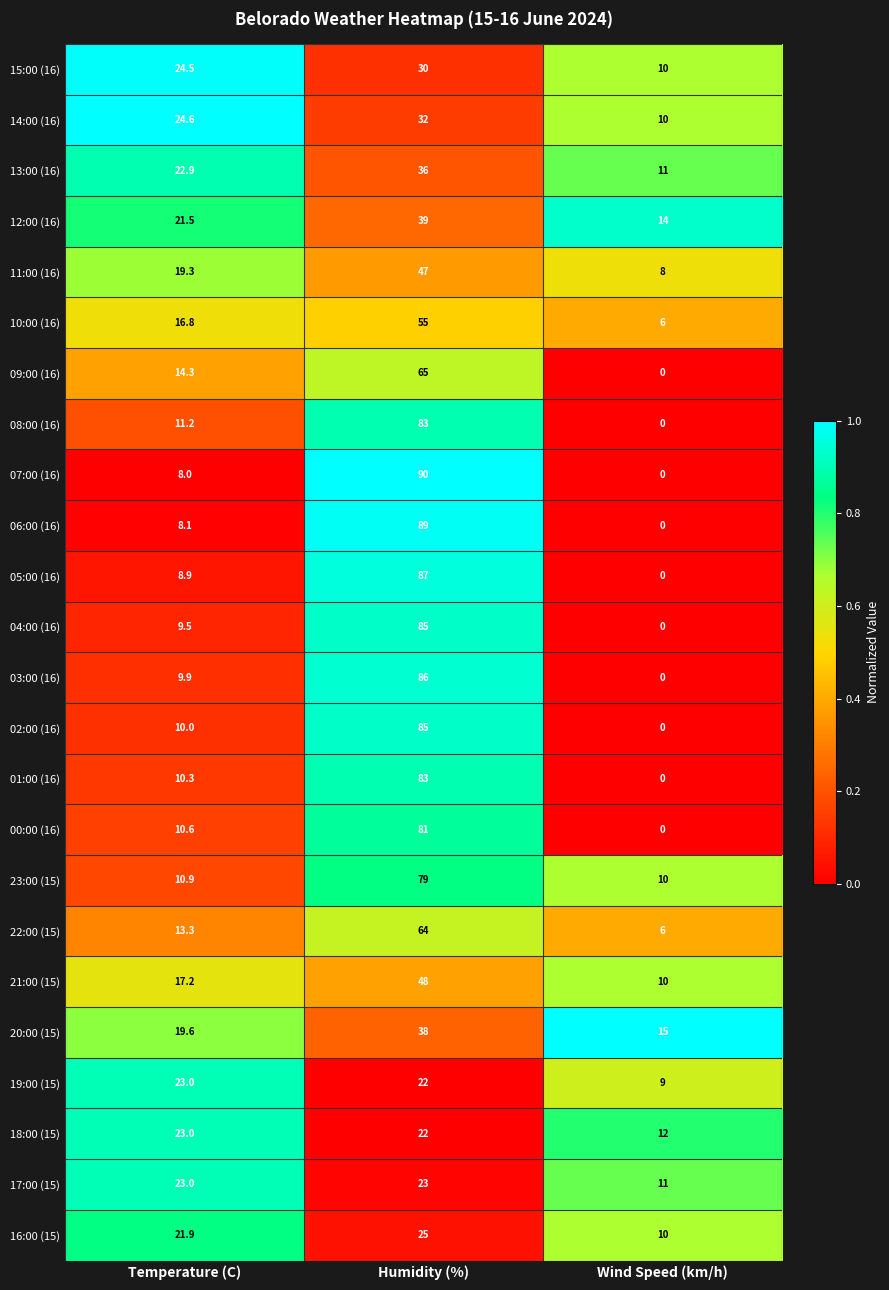

What value does the 03:00 (16) series have at Humidity (%)?

86.0